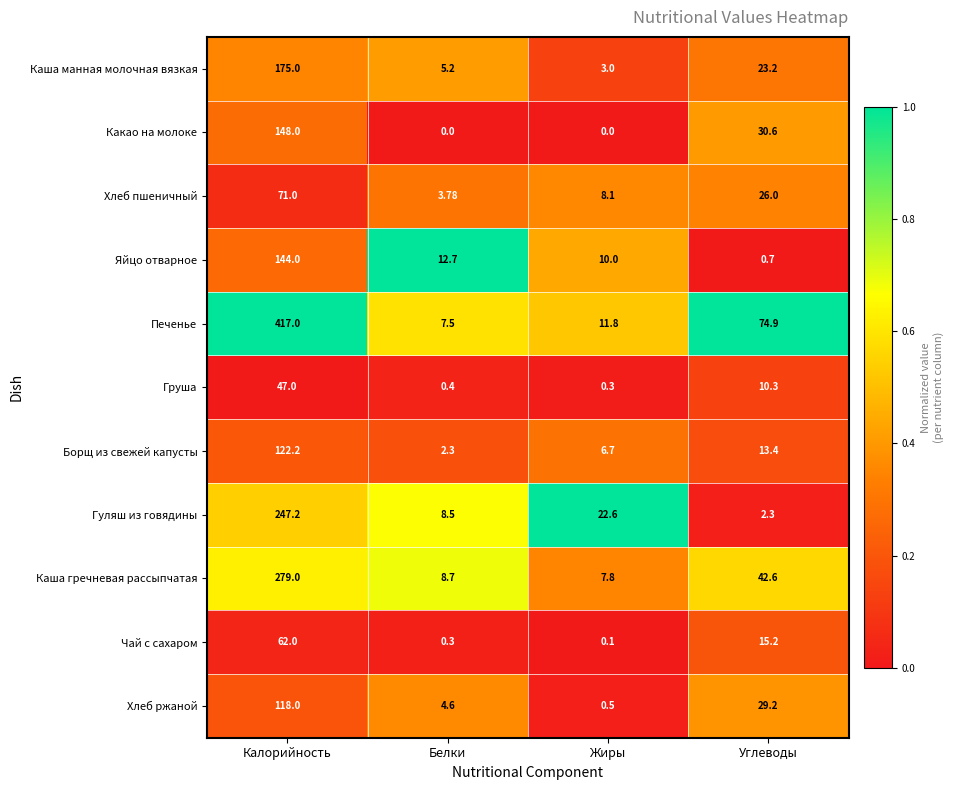

Rank the categories by Хлеб ржаной value from highest to lowest.

Калорийность, Углеводы, Белки, Жиры